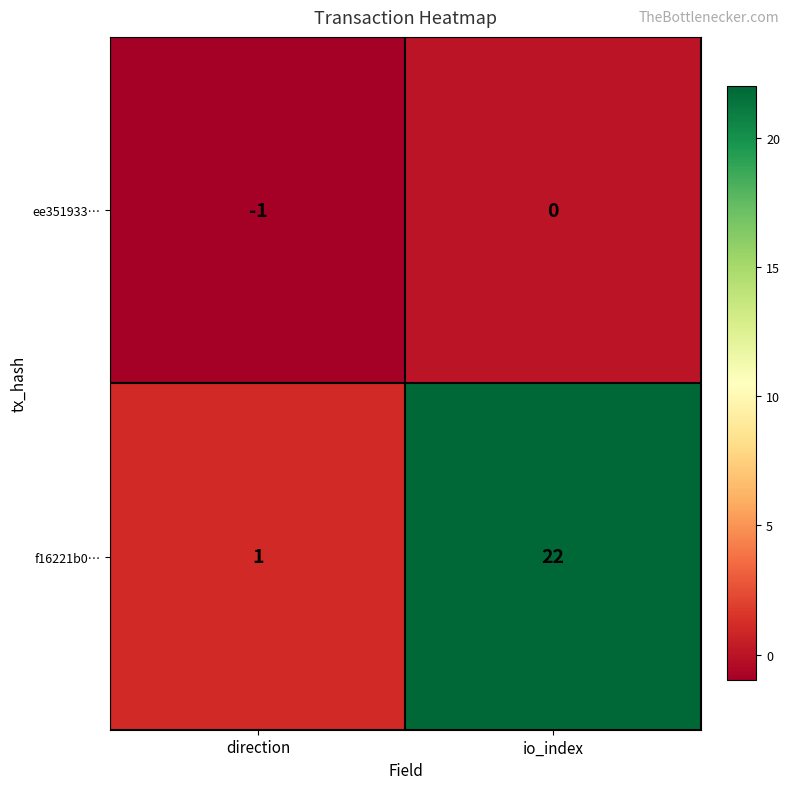

Rank the series by their average value, from lowest to highest.

ee351933…, f16221b0…